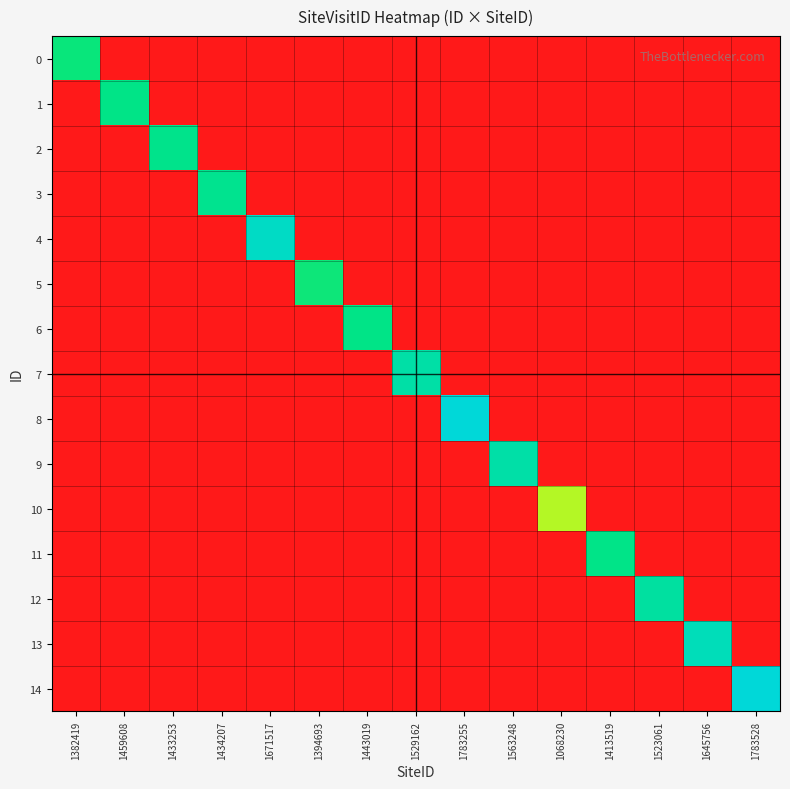

Rank the series at 1068230 from highest to lowest value.

10, 0, 1, 2, 3, 4, 5, 6, 7, 8, 9, 11, 12, 13, 14